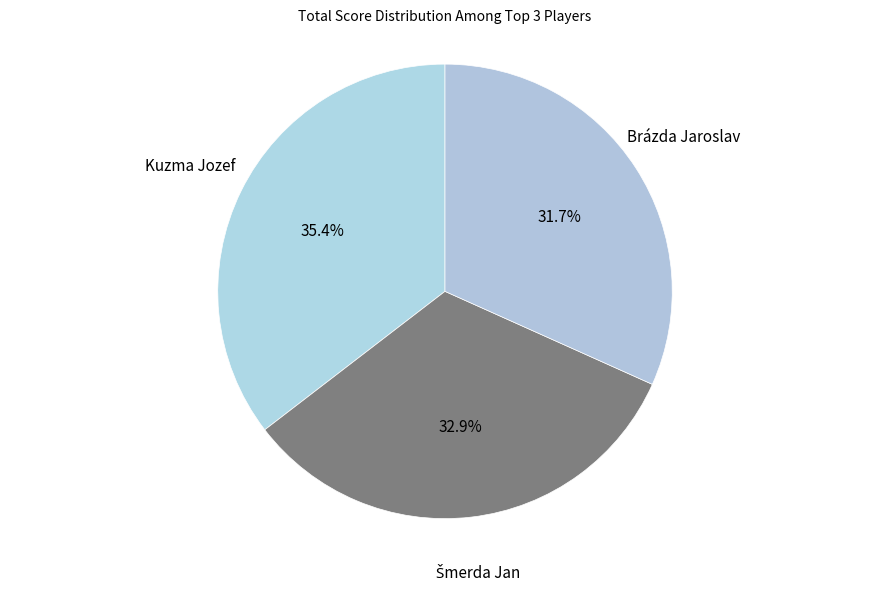

How many slices are in this pie chart?

3